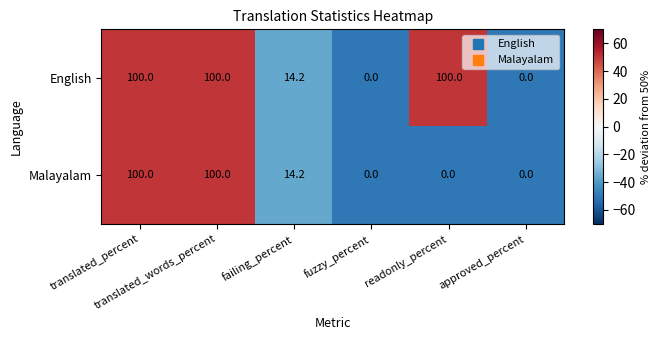

What is the maximum value shown in the chart?

100.0